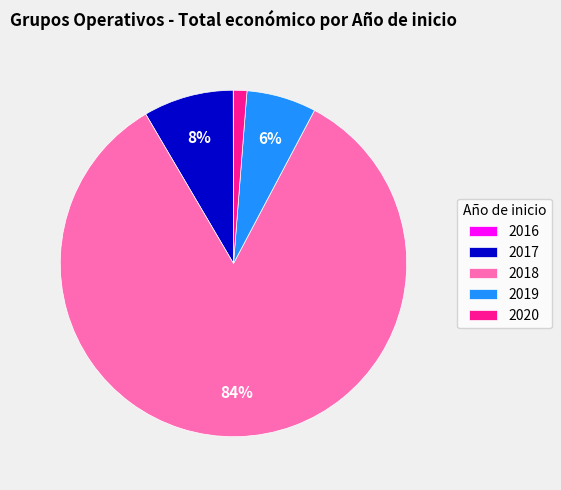

To the nearest percent, what is the average slice percentage?

20%